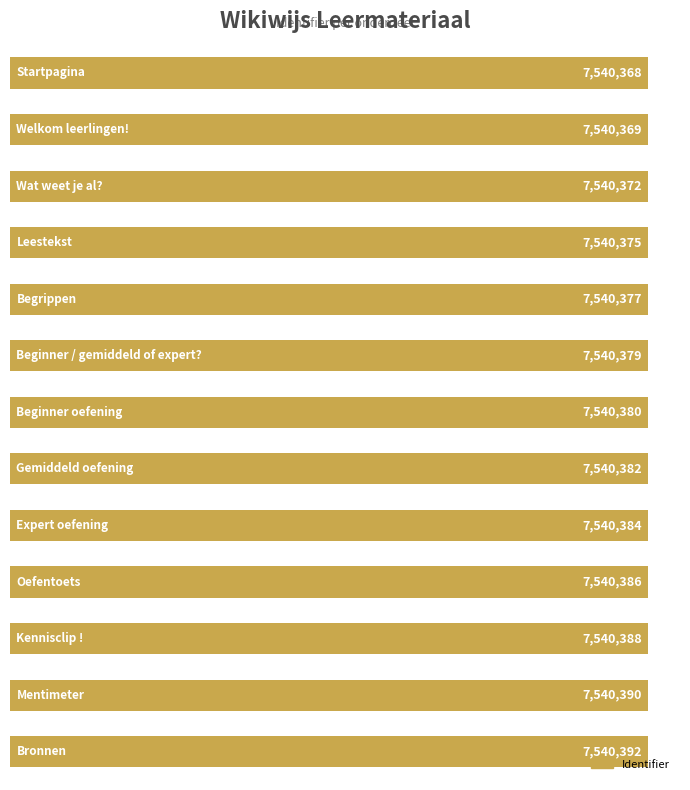

What is the average value?

7540380